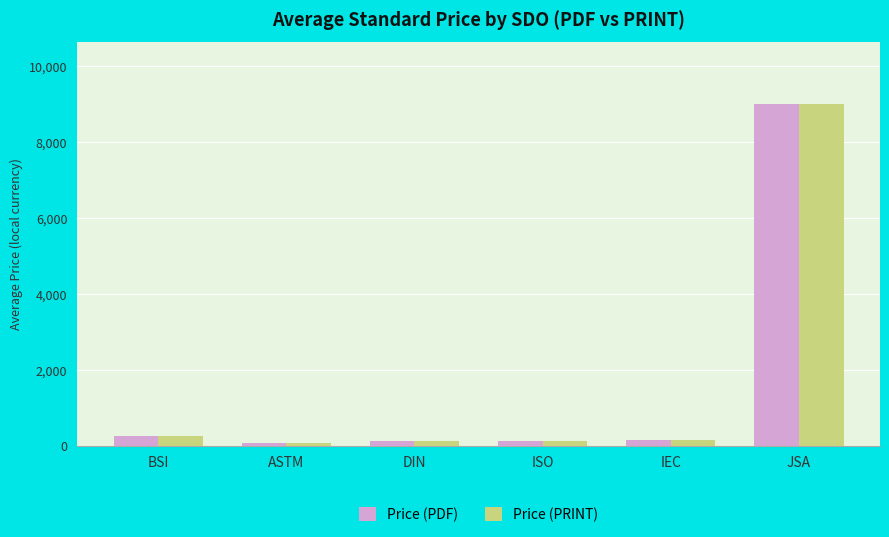

Which label corresponds to the largest value in the chart?

JSA